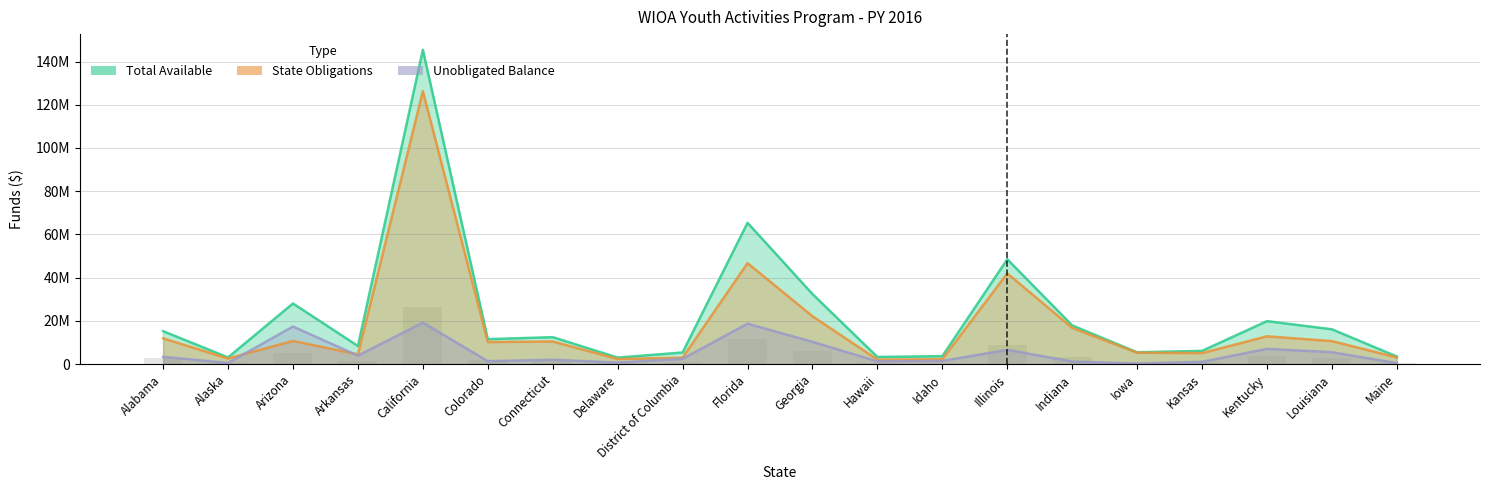

What is the smallest value displayed?

208260